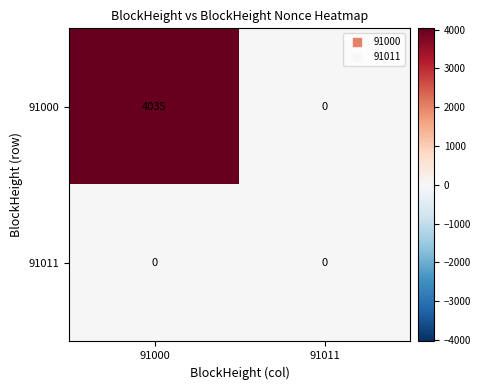

Reading left to right, list all the values displayed in this chart.

91000: 4035	0
91011: 0	0